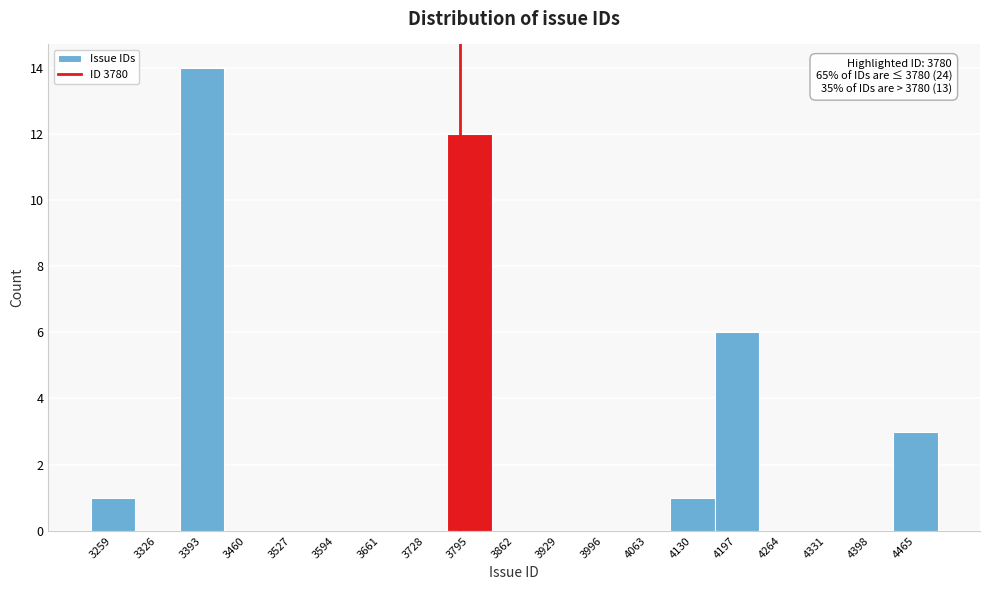

Which range on the x-axis has the tallest bar?

3360 to 3430